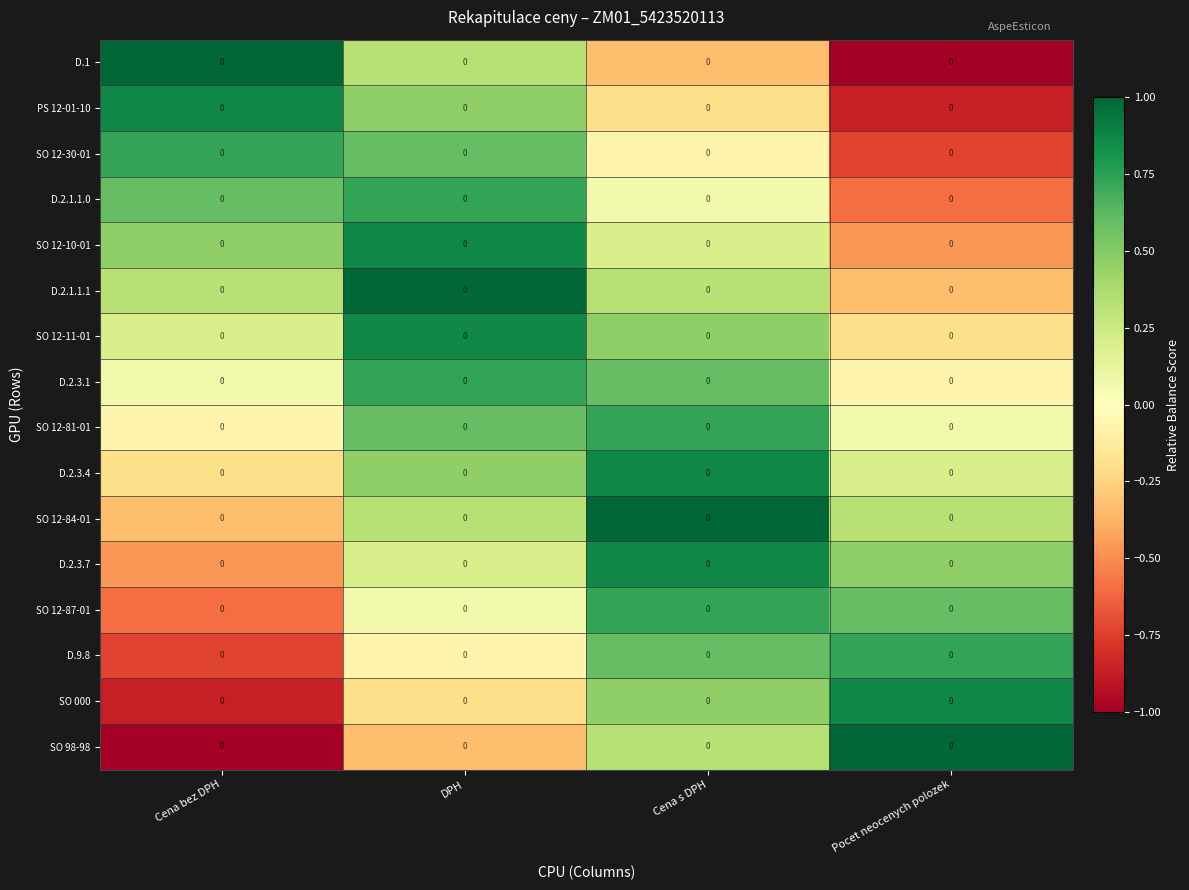

Which category has the lowest value across all series?

Pocet neocenych polozek